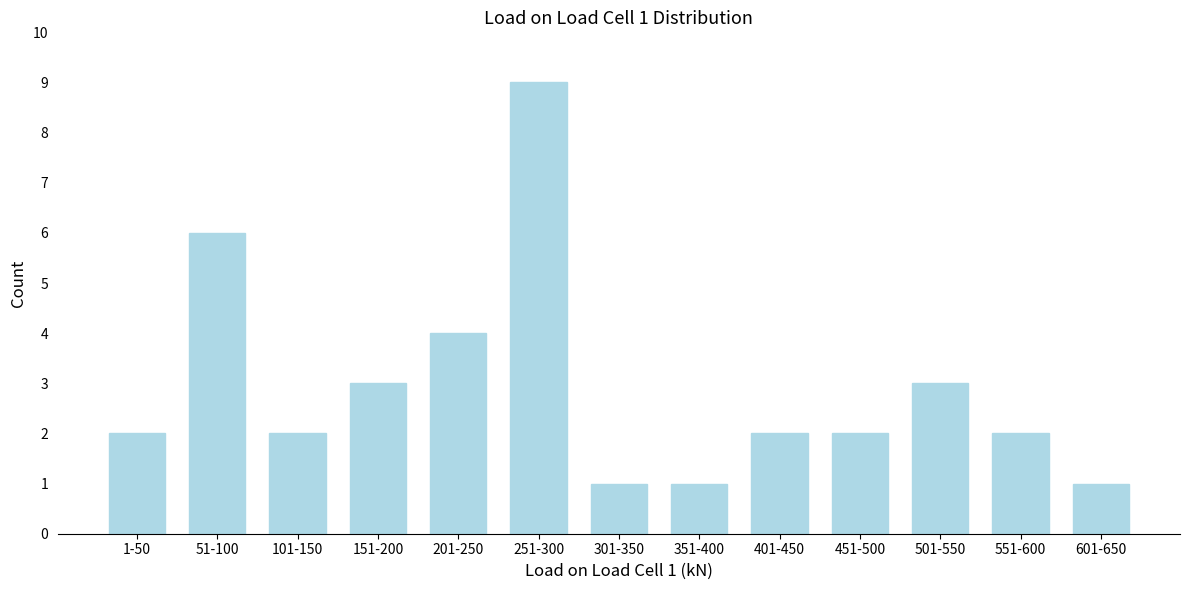

Reading right to left, extract all data points from this chart.

1	2	3	2	2	1	1	9	4	3	2	6	2